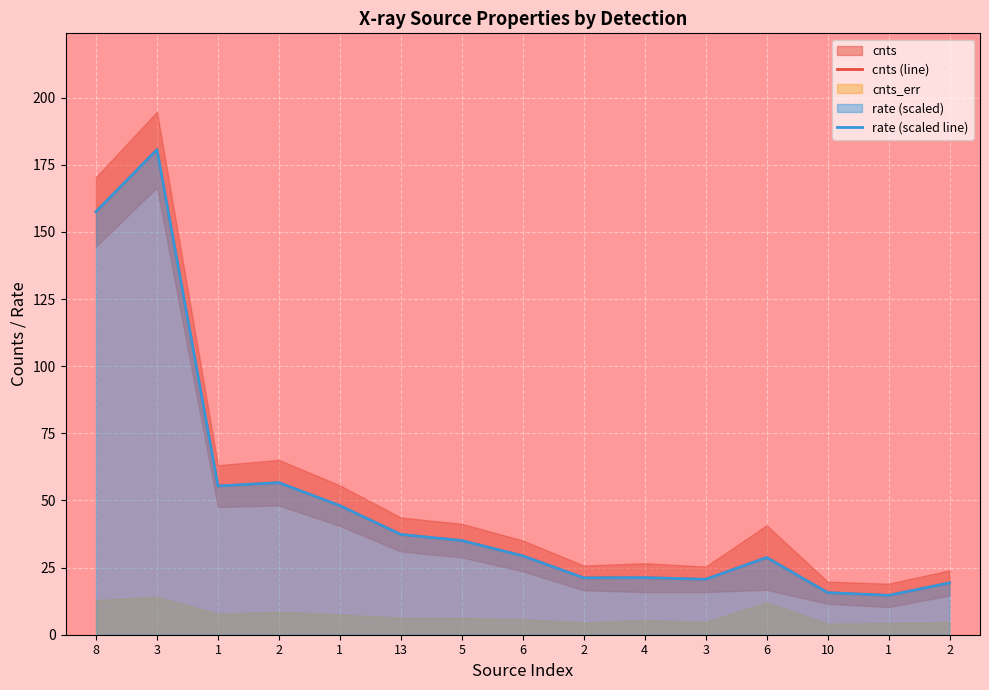

What is the maximum value shown in the chart?

180.7